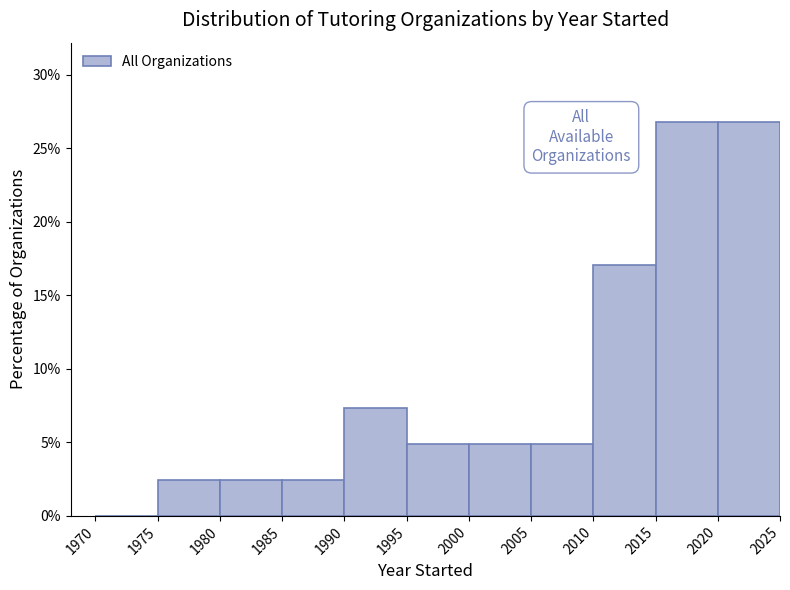

What is the height of the bar covering 2020 to 2025 on the x-axis? The values are not printed on the chart, so give them approximately, as read against the axis.

27.0